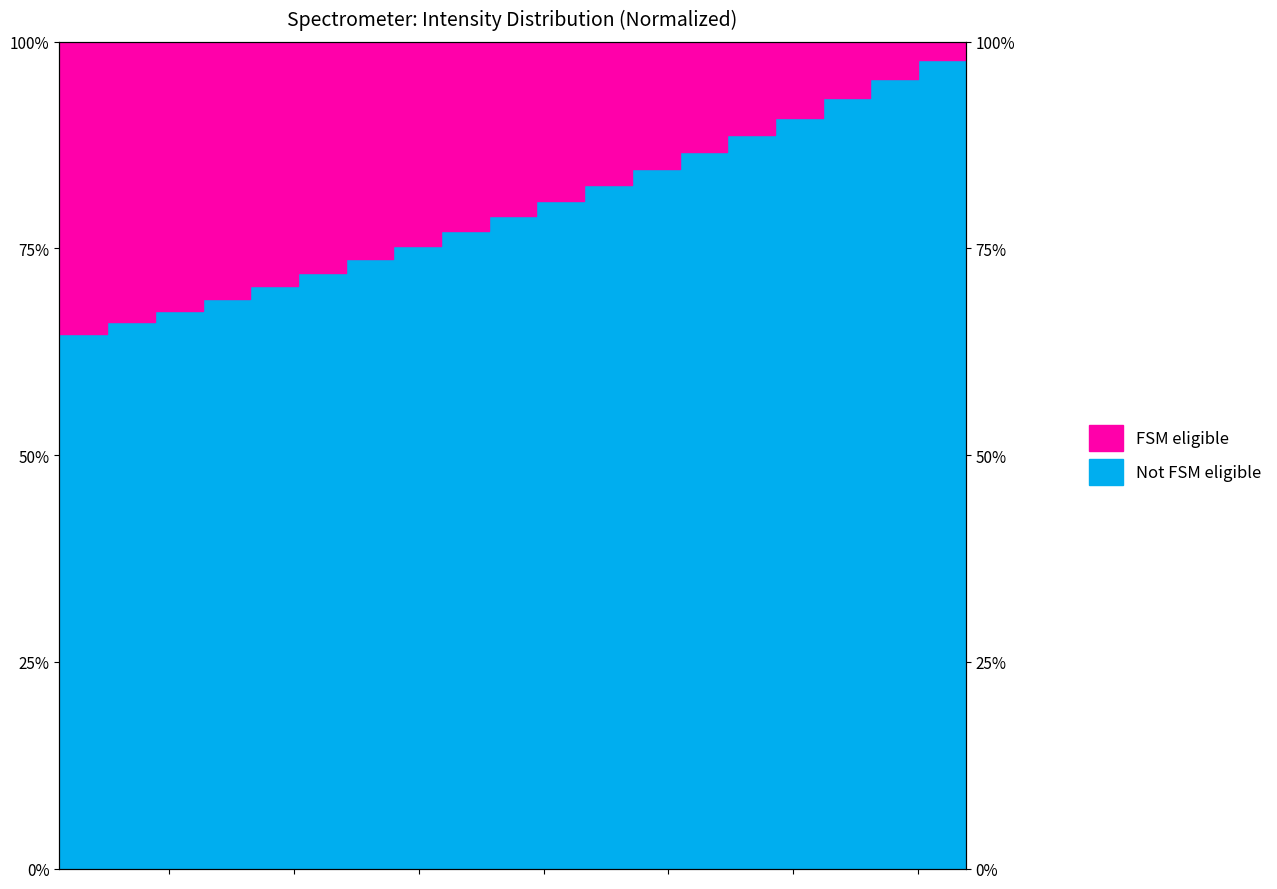

Between 218.2508 and 220.5444, which is larger?

220.5444